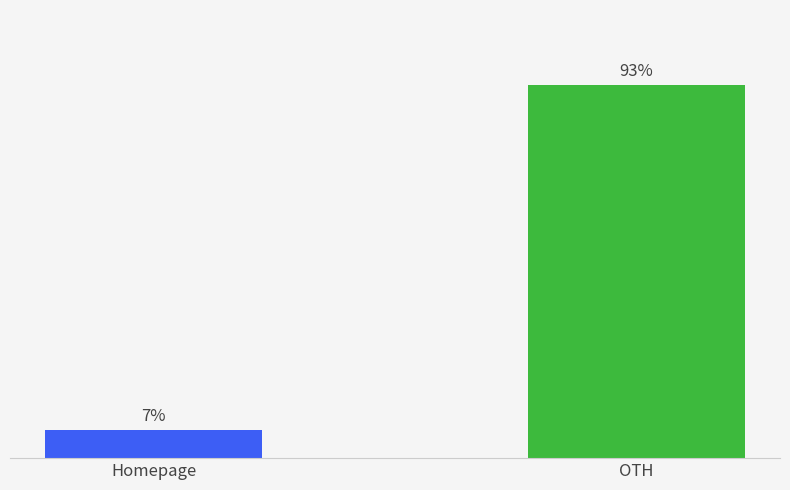

Rank the categories by value from highest to lowest.

OTH, Homepage